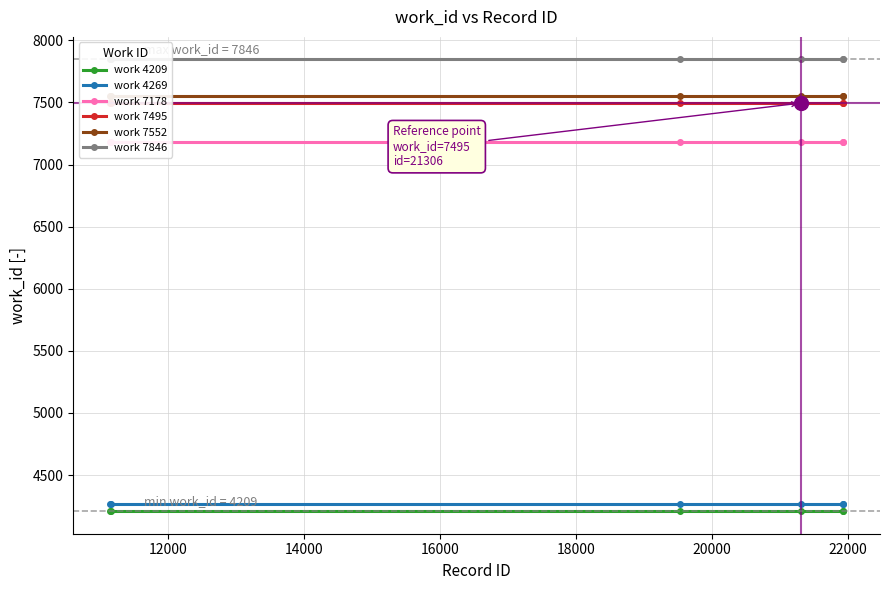

What is the greatest value displayed?

7846